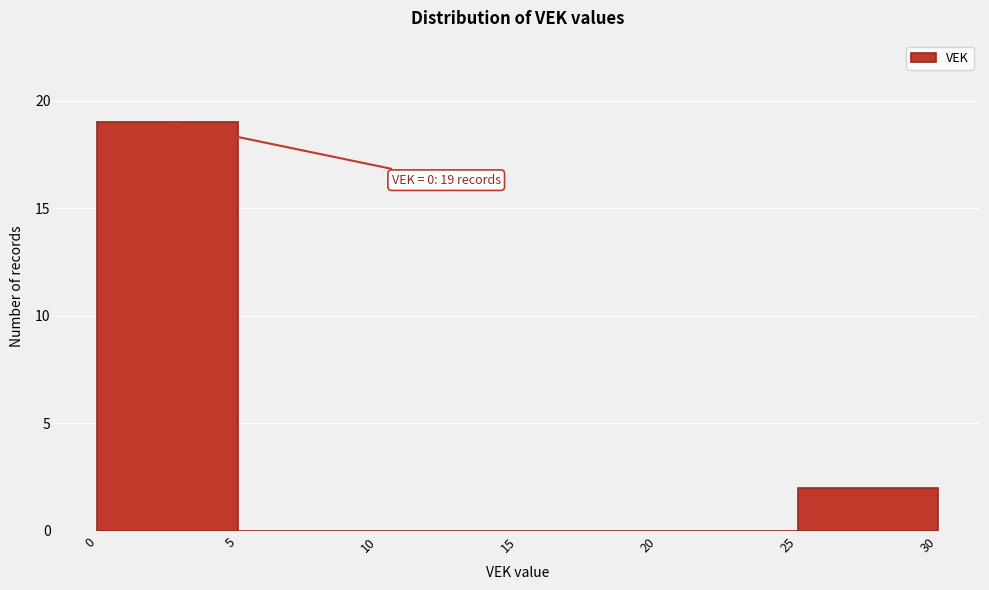

Over which range of the x-axis is the bar tallest?

0 to 5